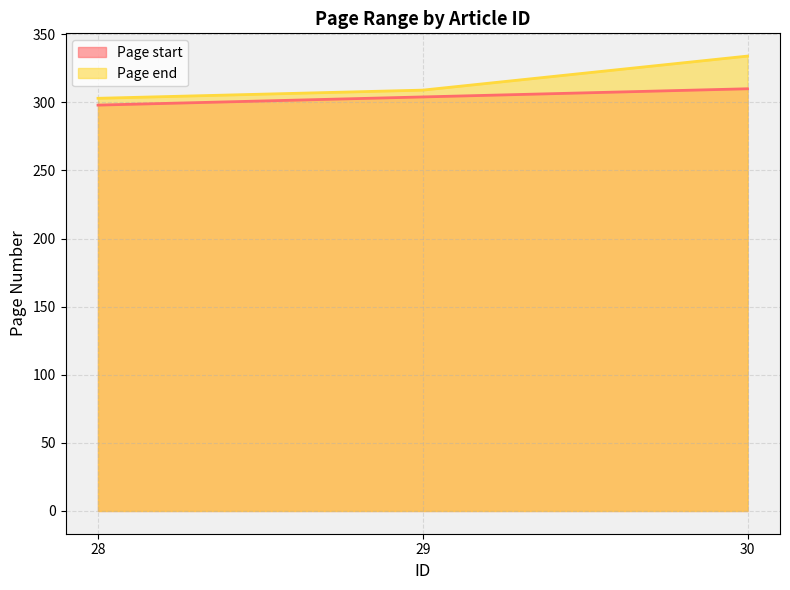

Rank the categories by Page start value from highest to lowest.

30, 29, 28